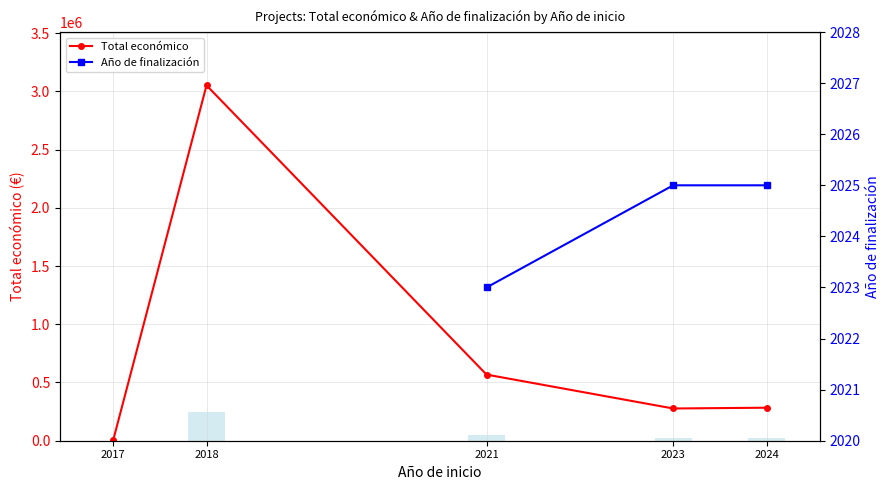

At which category does Total económico reach its first local peak?

2018